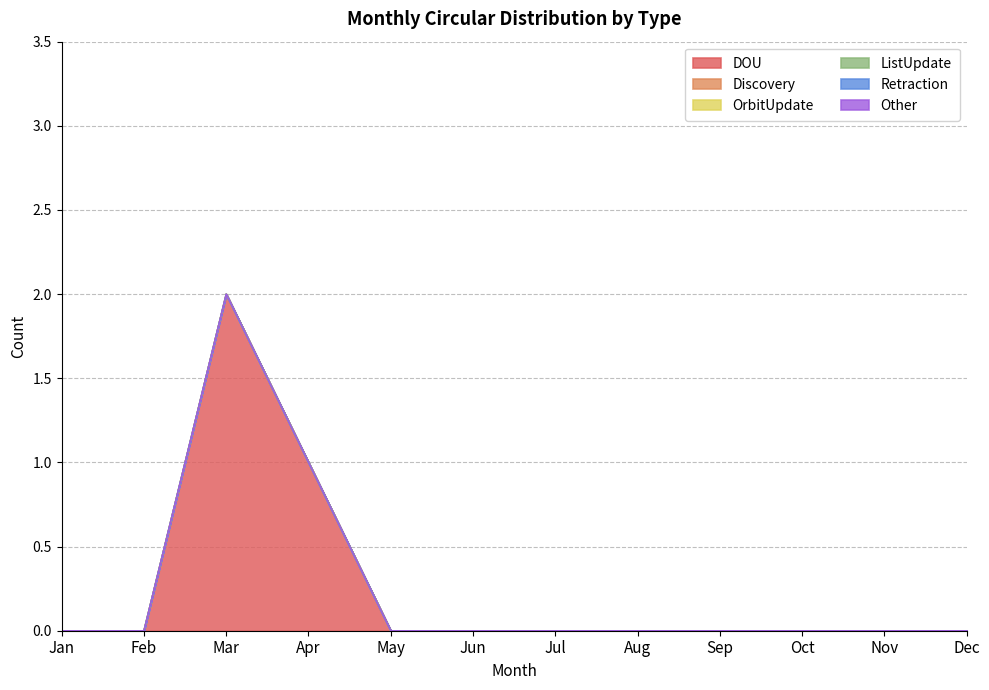

True or false: OrbitUpdate and Retraction intersect in this chart.

False